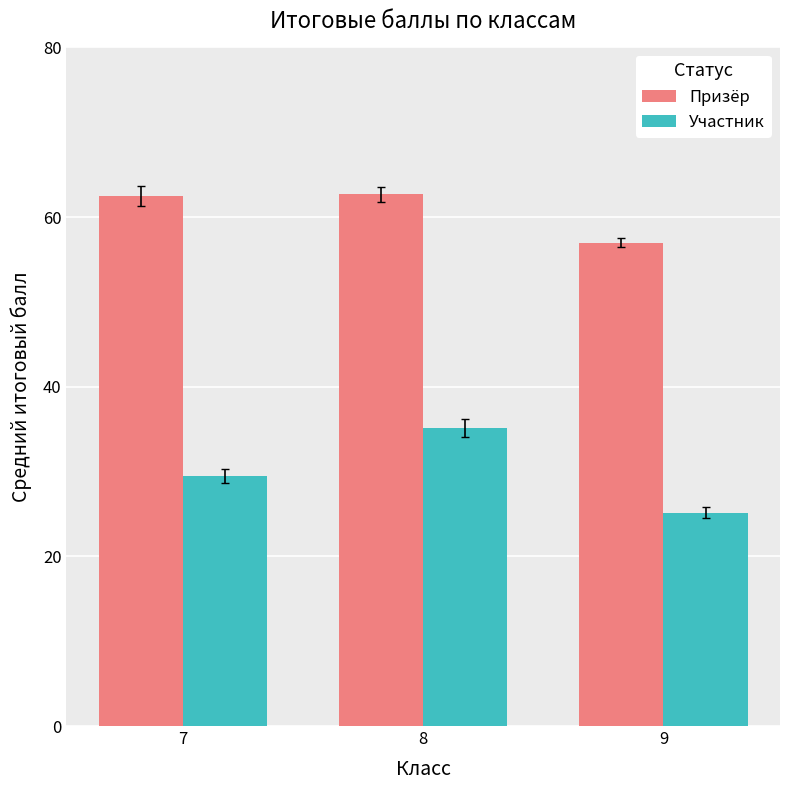

The value of Участник at 7 is 44.8. True or false?

False